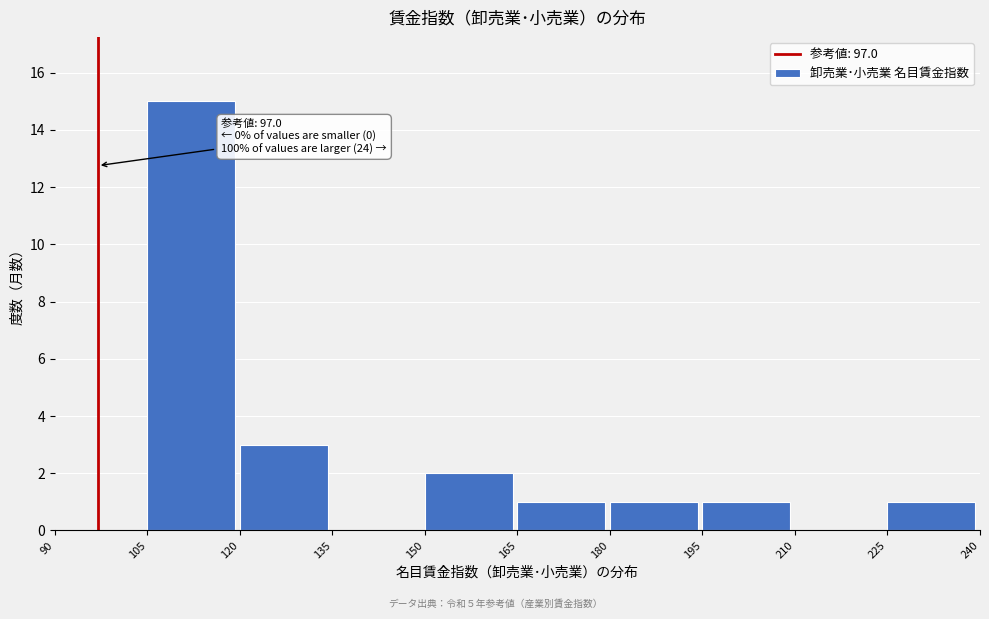

Which range on the x-axis has the tallest bar?

105 to 120